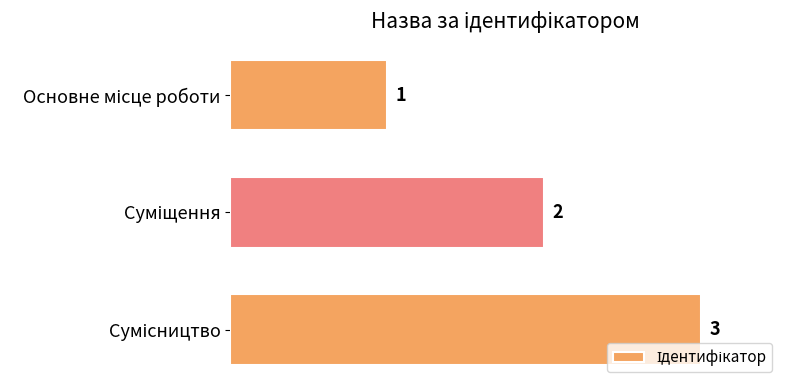

What is the sum of all values?

6